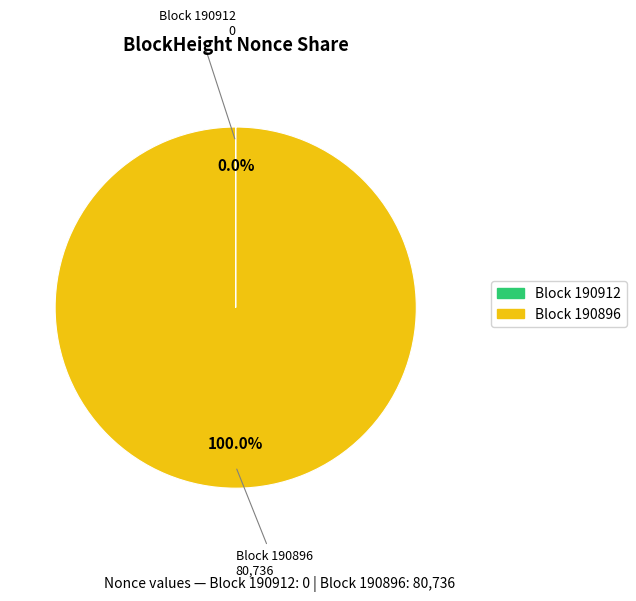

Does any single category account for the majority?

Yes